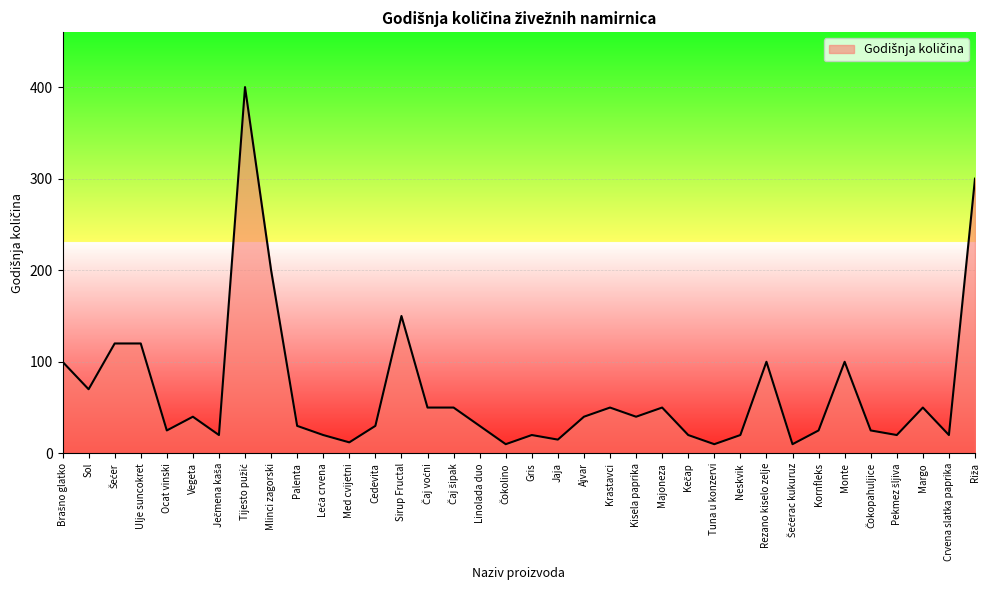

Reading left to right, what are all the values shown in this chart?

100	70	120	120	25	40	20	400	200	30	20	12	30	150	50	50	30	10	20	15	40	50	40	50	20	10	20	100	10	25	100	25	20	50	20	300